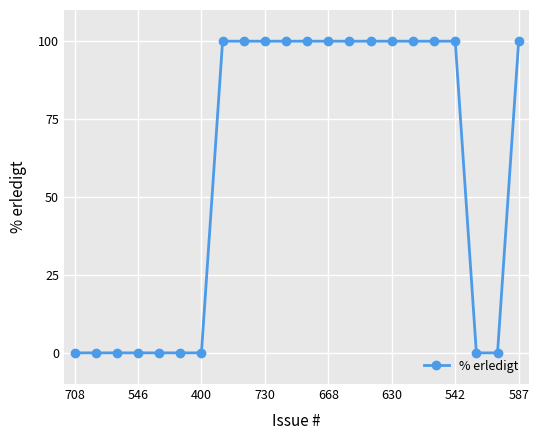

What is the difference between the maximum and minimum values?

100